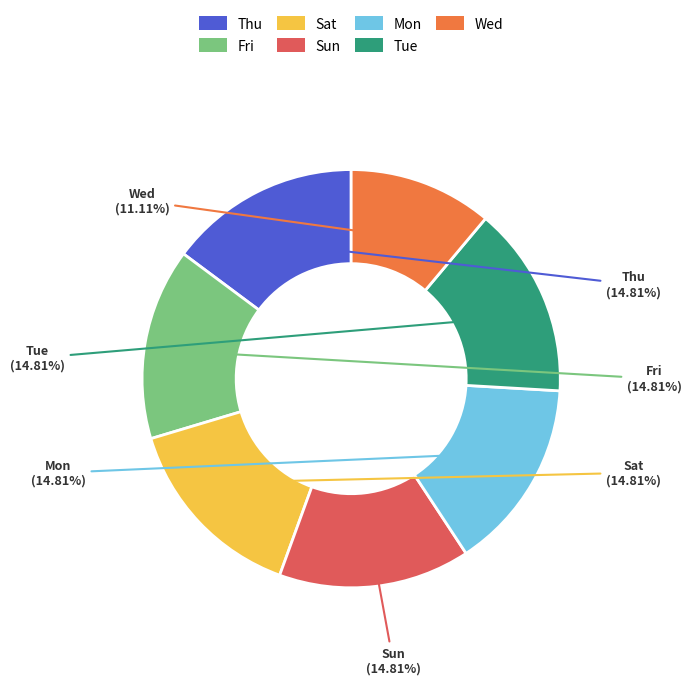

Between Wed and Fri, which is larger?

Fri